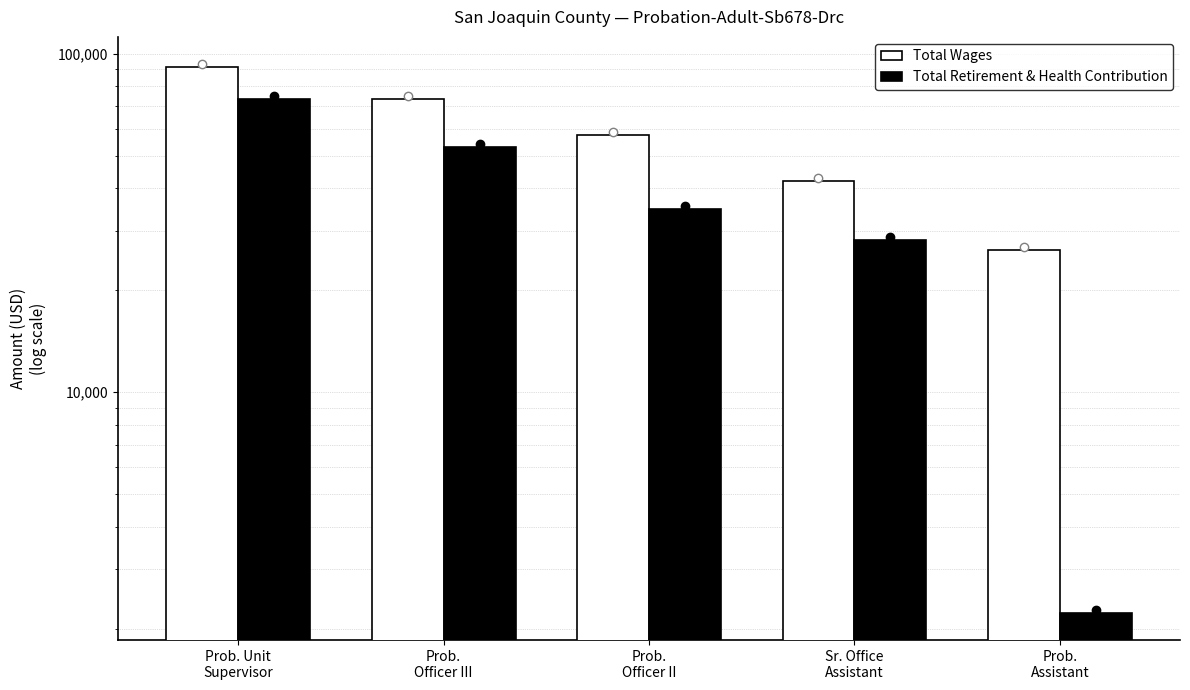

Are the bars horizontal?

No